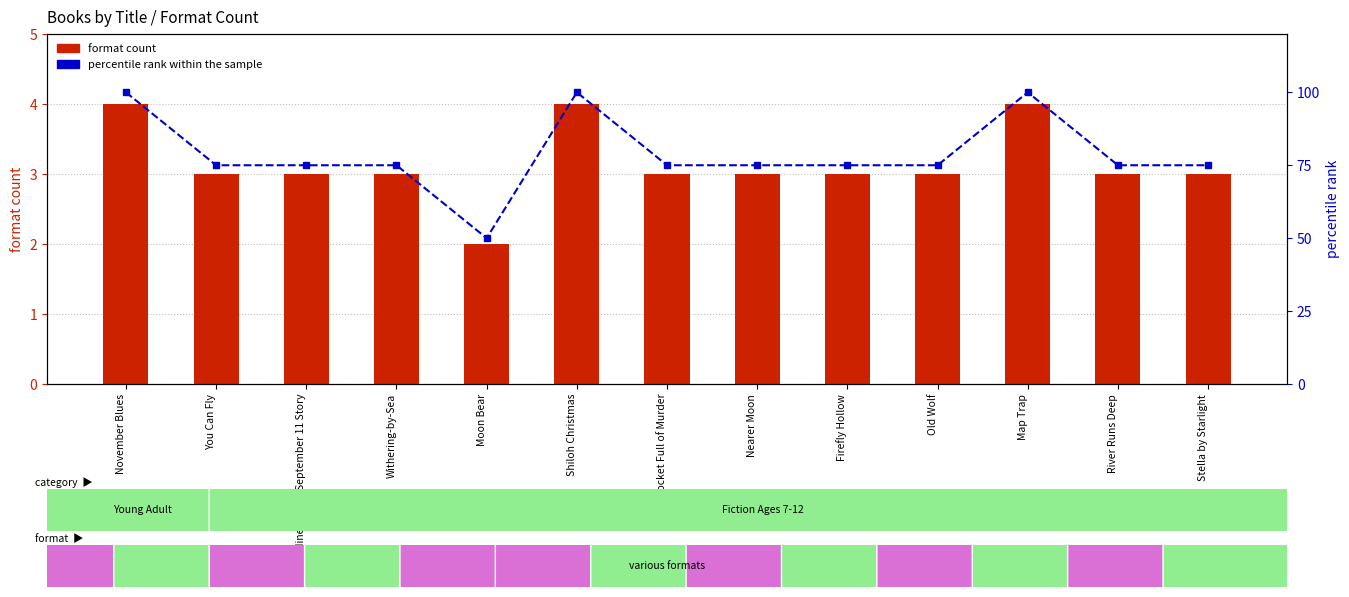

The percentile rank within the sample series shows 35 at Withering-by-Sea. True or false?

False